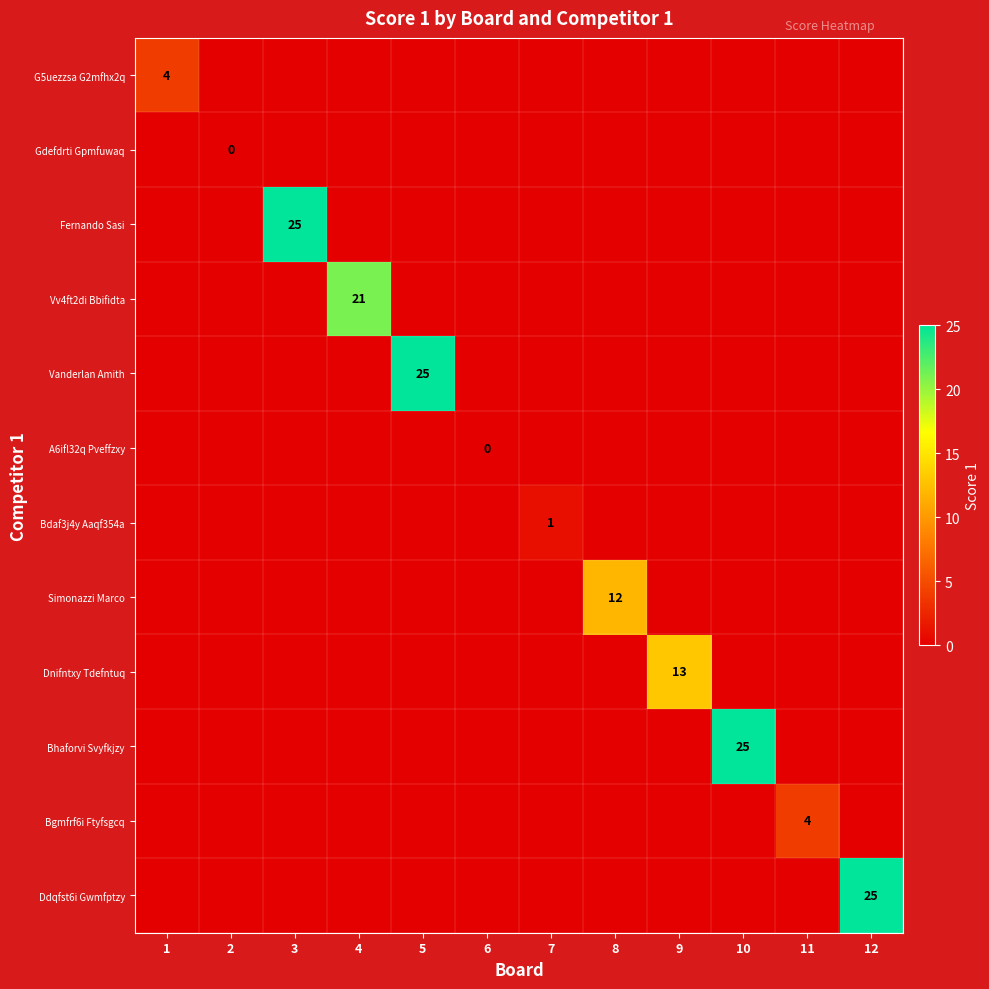

What is the maximum value for Ddqfst6i Gwmfptzy?

25